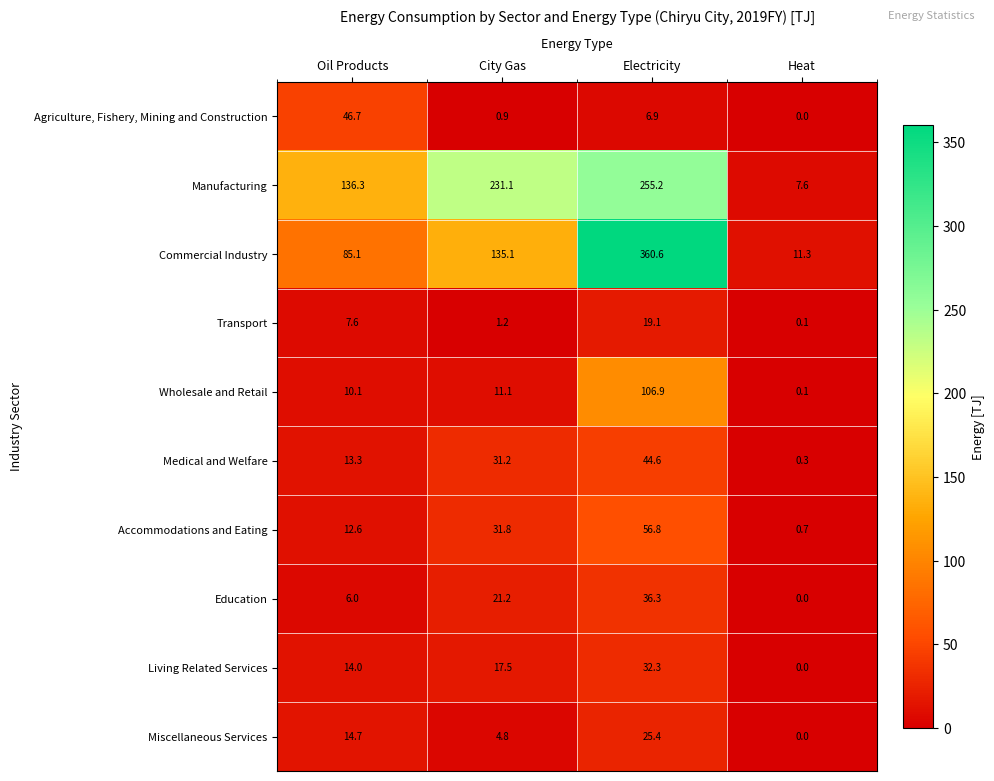

What is the maximum value shown in the chart?

360.6